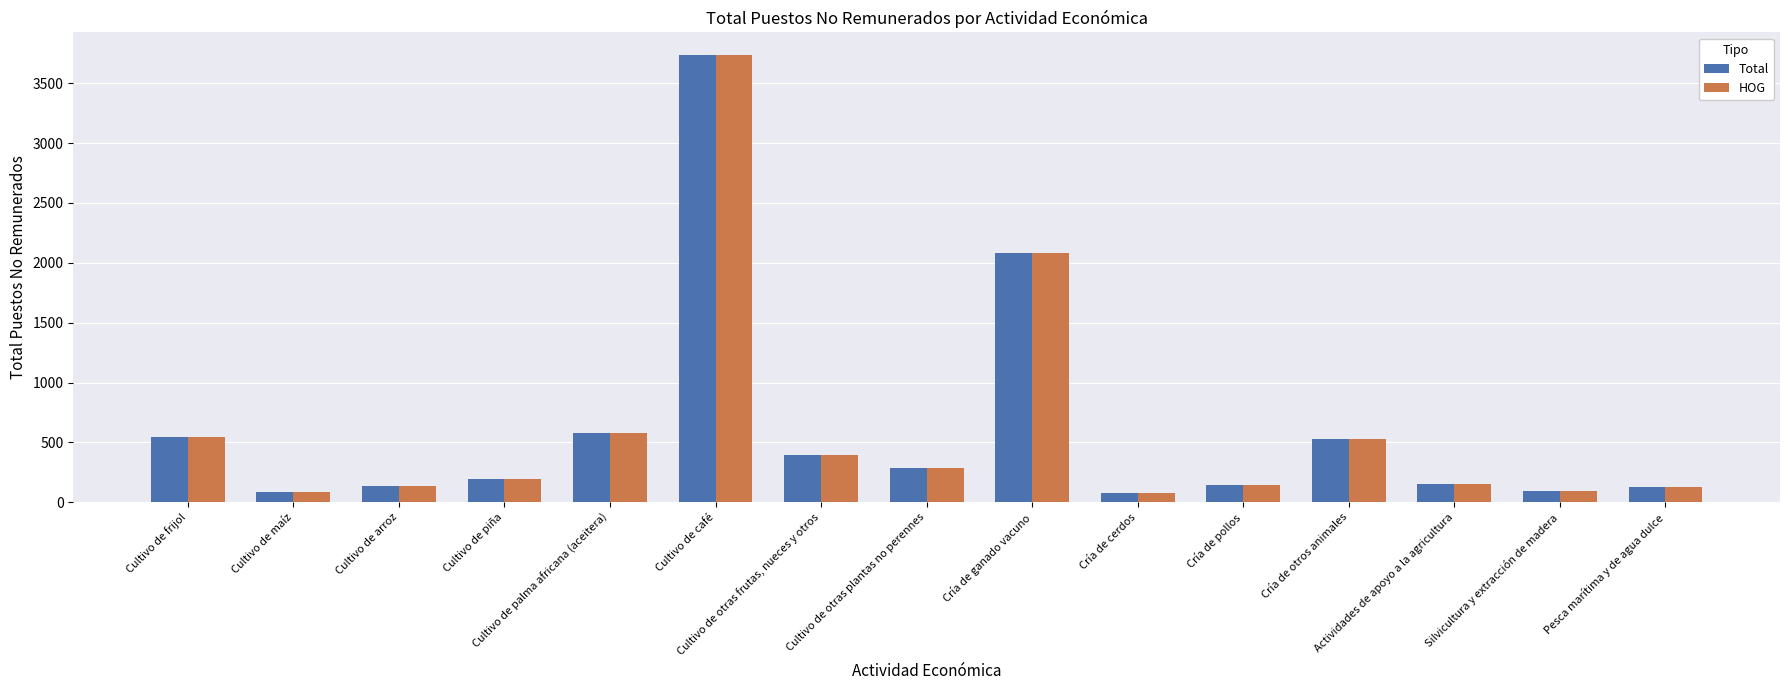

At how many categories does at least one series exceed 487?

5